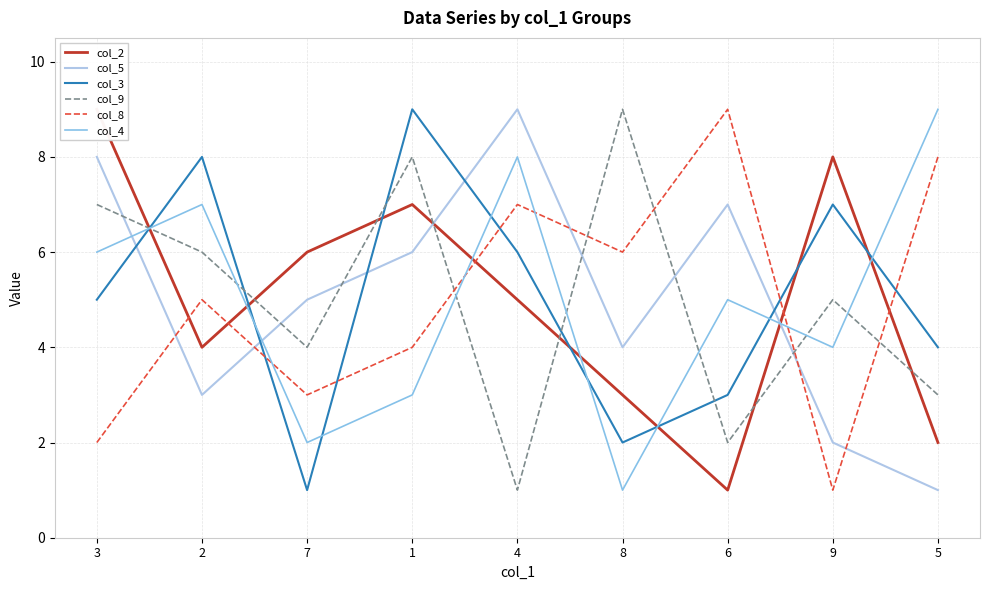

How many lines are shown in the chart?

6